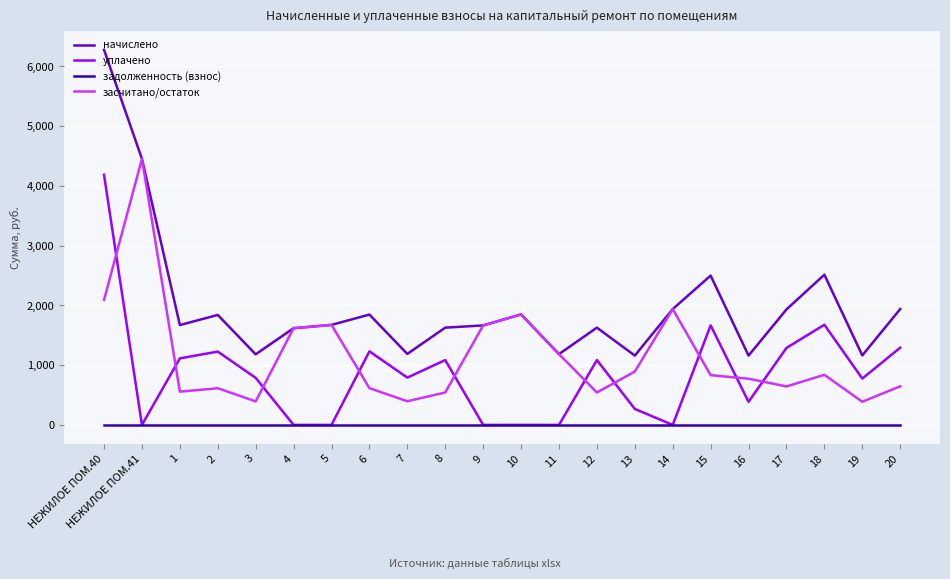

At which category is the sum across all series the highest?

НЕЖИЛОЕ ПОМ.40